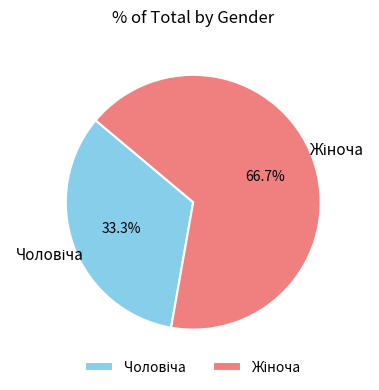

Is there a majority slice in this chart?

Yes